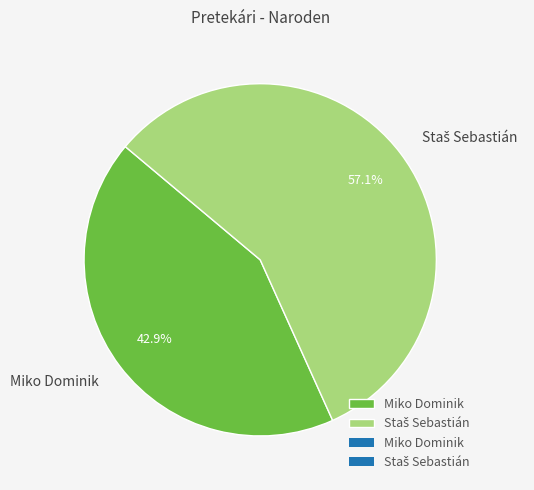

Which slice is the smallest?

Miko Dominik